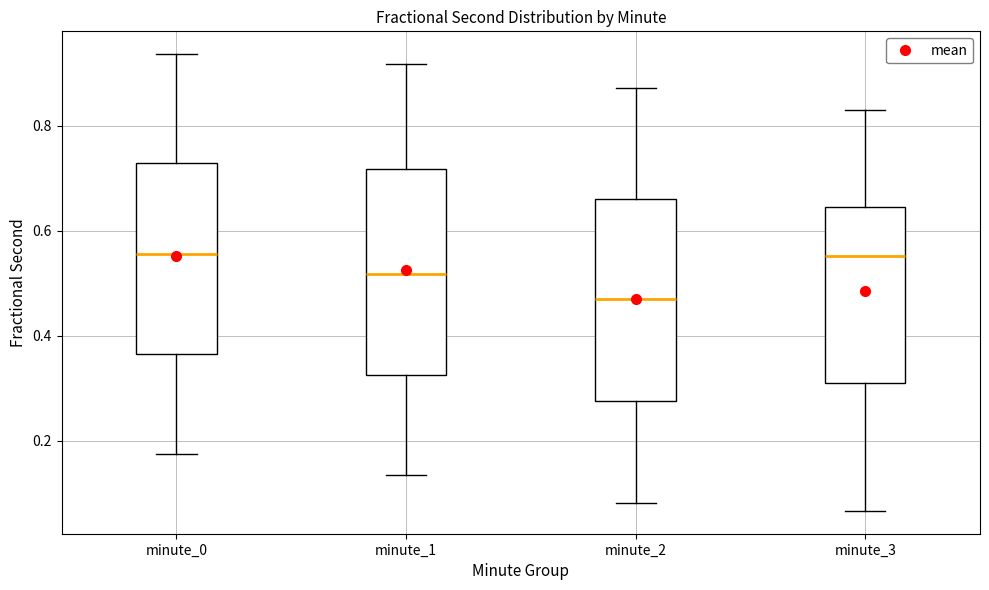

Reading left to right, transcribe this box plot: for each box, give where its median line is, the range the box spans, and where its two whiskers end, as read against the y-axis. The values are not printed on the chart, so give them approximately, as read against the axis.

minute_0: median 0.56, box 0.36 to 0.72, whiskers 0.18 to 0.94
minute_1: median 0.52, box 0.32 to 0.72, whiskers 0.14 to 0.92
minute_2: median 0.46, box 0.28 to 0.66, whiskers 0.08 to 0.88
minute_3: median 0.56, box 0.30 to 0.64, whiskers 0.06 to 0.82